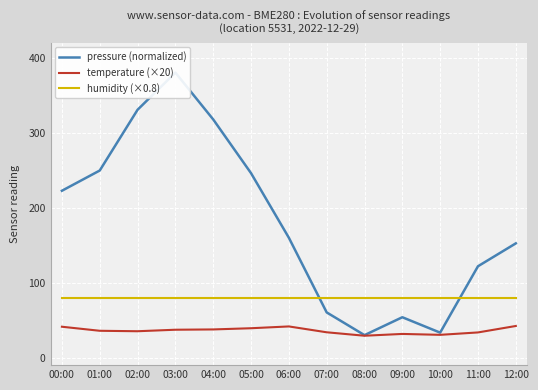

What is the value of the humidity (×0.8) point at the 3rd from the left?

80.0